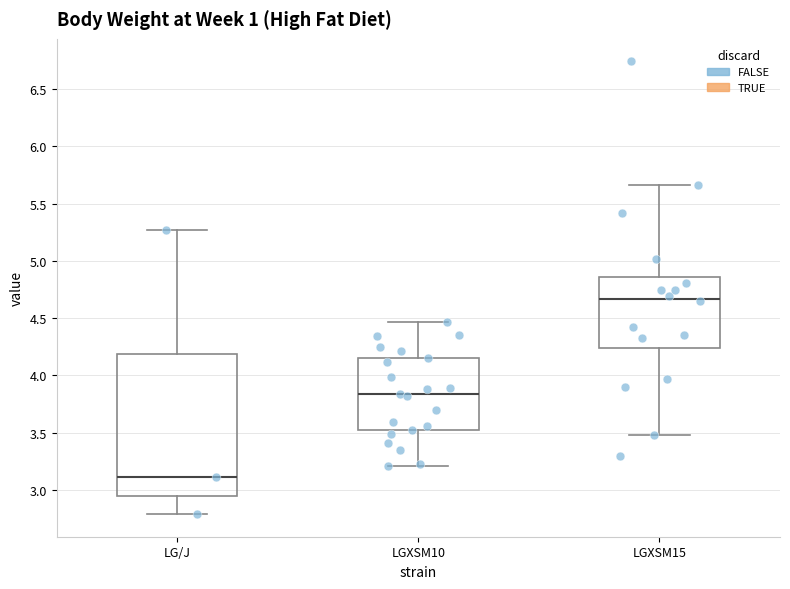

Reading left to right, read every box against the y-axis: the position of its median line, the range the box covers, and the ends of its whiskers. The values are not printed on the chart, so give them approximately, as read against the axis.

LG/J: median 3.10, box 2.95 to 4.20, whiskers 2.80 to 5.25
LGXSM10: median 3.85, box 3.50 to 4.15, whiskers 3.20 to 4.45
LGXSM15: median 4.65, box 4.25 to 4.85, whiskers 3.50 to 5.65